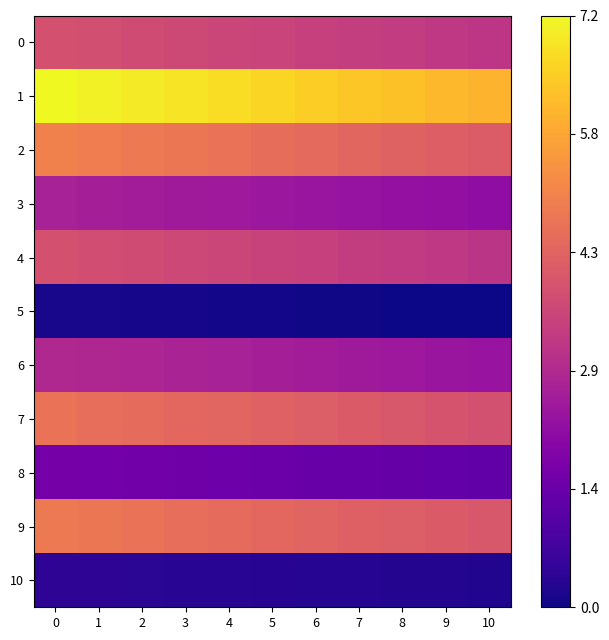

Reading left to right, what are all the values shown in this chart?

0: 0=4.2	1=4.2	2=4.1	3=4.0	4=4.0	5=3.9	6=3.8	7=3.8	8=3.7	9=3.7	10=3.6
1: 0=7.2	1=7.1	2=7.0	3=6.9	4=6.8	5=6.7	6=6.6	7=6.5	8=6.4	9=6.3	10=6.2
2: 0=5.2	1=5.2	2=5.1	3=5.0	4=4.9	5=4.8	6=4.8	7=4.7	8=4.6	9=4.5	10=4.4
3: 0=3.1	1=3.1	2=3.0	3=3.0	4=2.9	5=2.9	6=2.8	7=2.8	8=2.7	9=2.7	10=2.6
4: 0=4.2	1=4.1	2=4.1	3=4.0	4=4.0	5=3.9	6=3.8	7=3.8	8=3.7	9=3.6	10=3.6
5: 0=0.8	1=0.8	2=0.8	3=0.8	4=0.8	5=0.8	6=0.7	7=0.7	8=0.7	9=0.7	10=0.7
6: 0=3.3	1=3.3	2=3.2	3=3.2	4=3.1	5=3.1	6=3.0	7=3.0	8=2.9	9=2.9	10=2.8
7: 0=4.9	1=4.9	2=4.8	3=4.7	4=4.6	5=4.6	6=4.5	7=4.4	8=4.3	9=4.3	10=4.2
8: 0=2.2	1=2.2	2=2.1	3=2.1	4=2.1	5=2.0	6=2.0	7=2.0	8=1.9	9=1.9	10=1.9
9: 0=5.1	1=5.0	2=4.9	3=4.9	4=4.8	5=4.7	6=4.6	7=4.6	8=4.5	9=4.4	10=4.3
10: 0=1.1	1=1.1	2=1.0	3=1.0	4=1.0	5=1.0	6=1.0	7=1.0	8=0.9	9=0.9	10=0.9